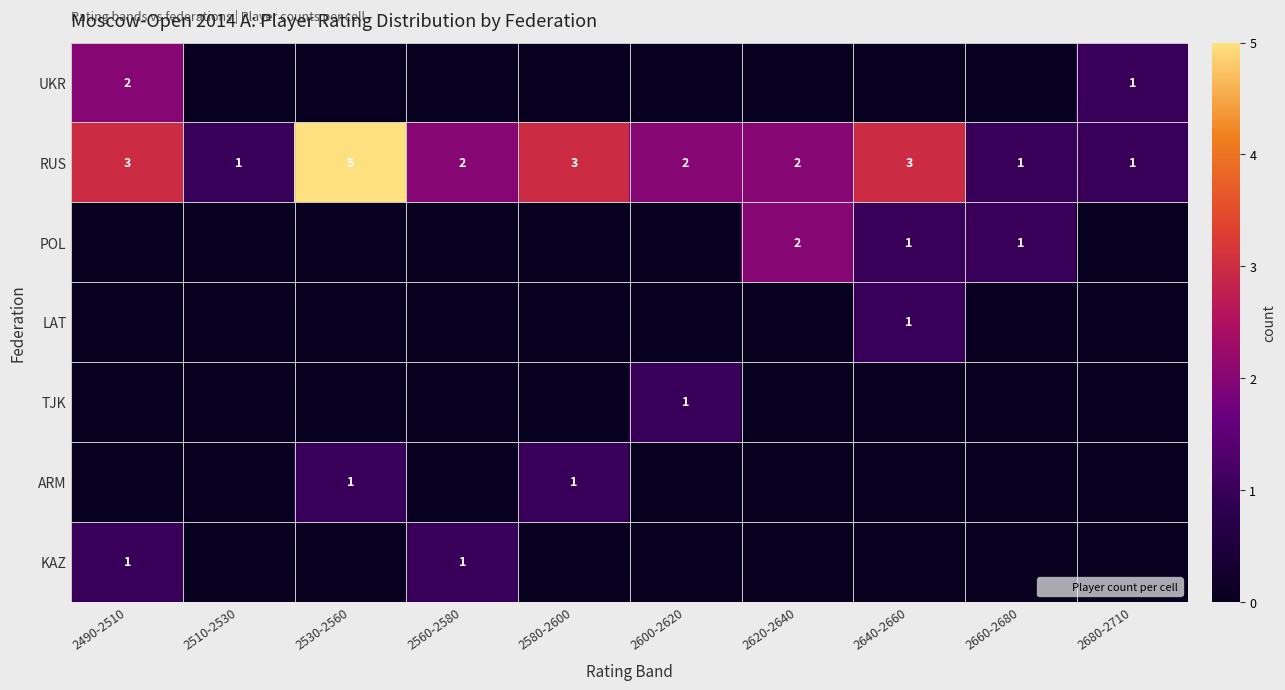

Is it true that TJK equals 0 at 2640-2660?

False